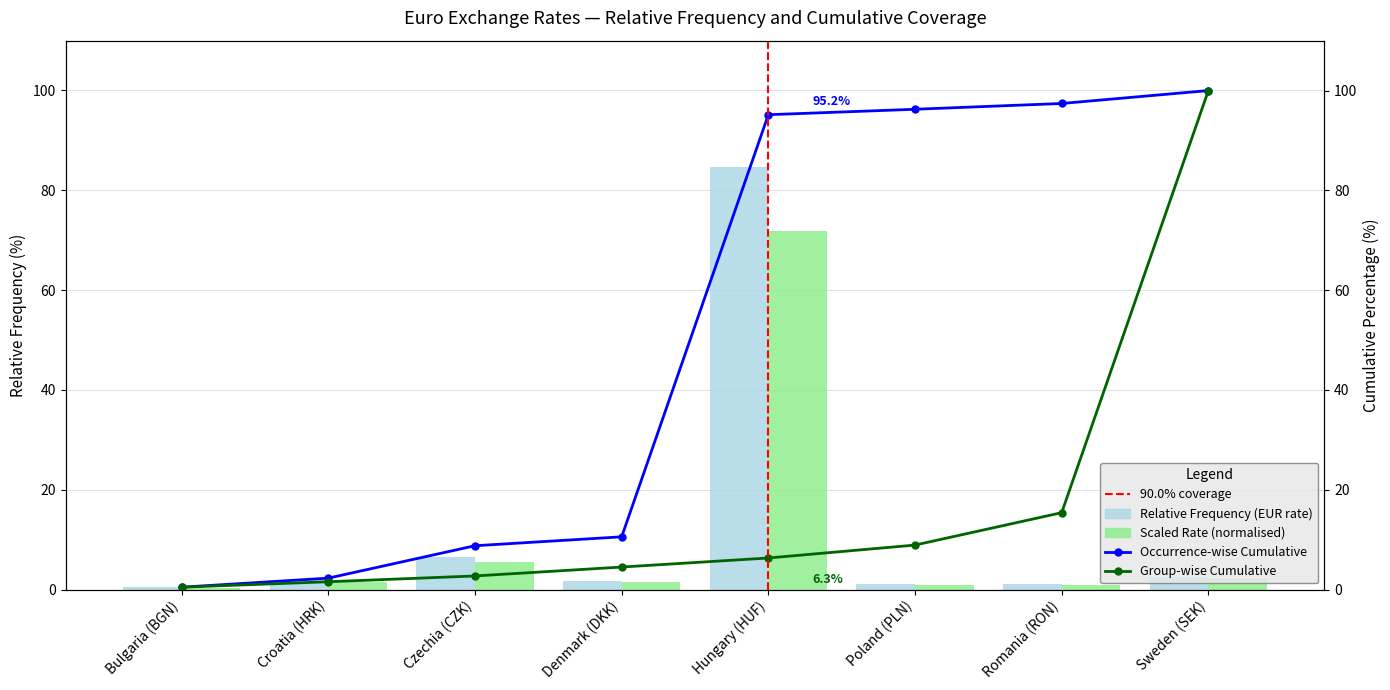

What is the difference between the maximum and minimum values?

84.1